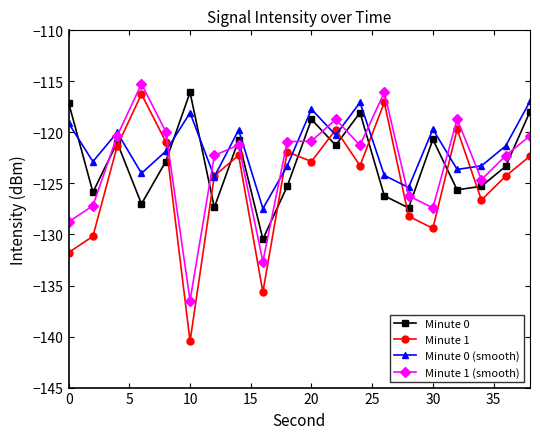

True or false: Minute 0 and Minute 1 intersect in this chart.

True